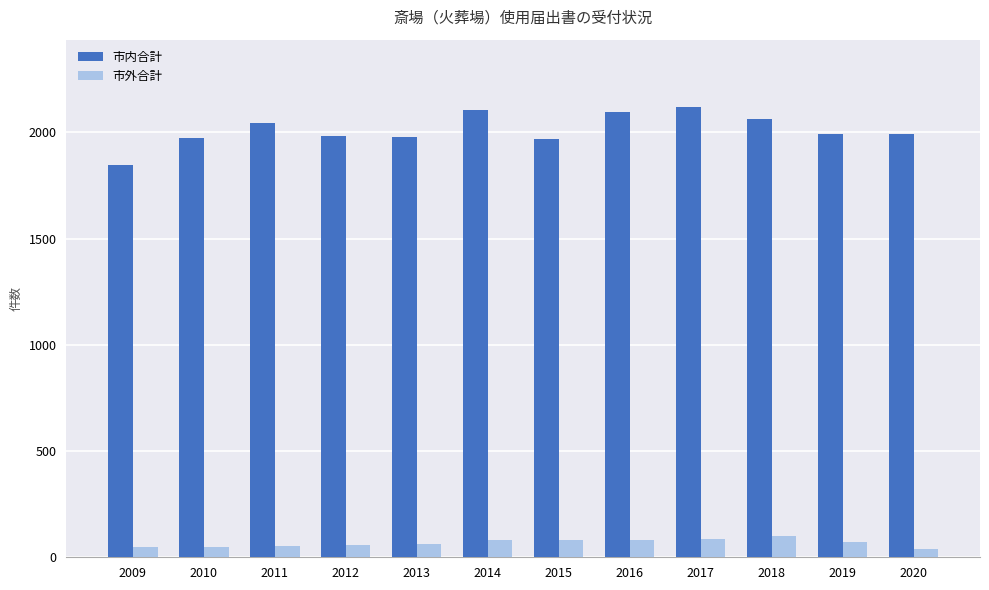

What is the sum of the 市外合計 values at 2020 and 2018?

140